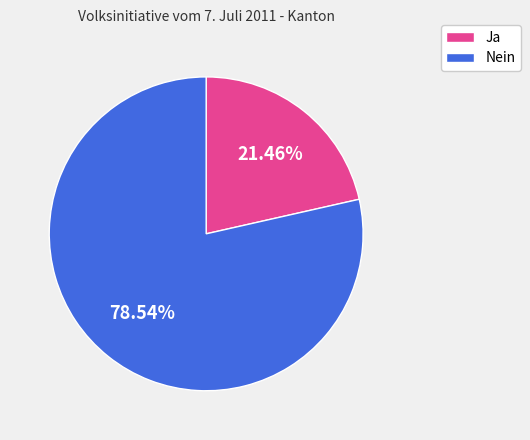

The Ja slice represents 13% of the pie. True or false?

False